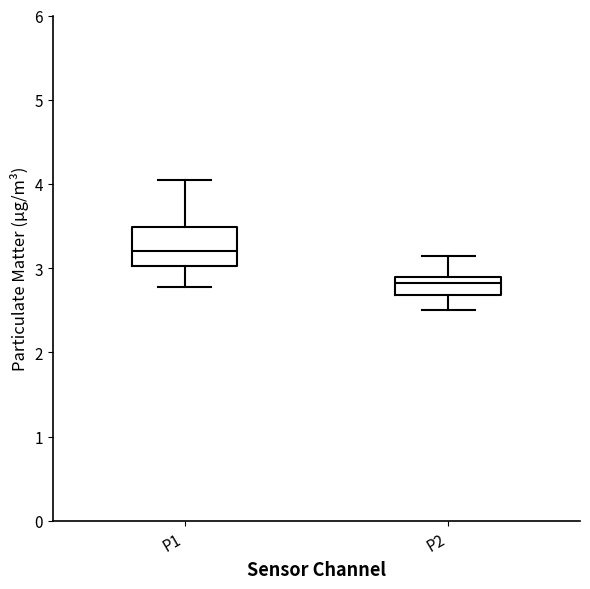

Which box is the tallest, from its lower edge to its upper edge?

P1